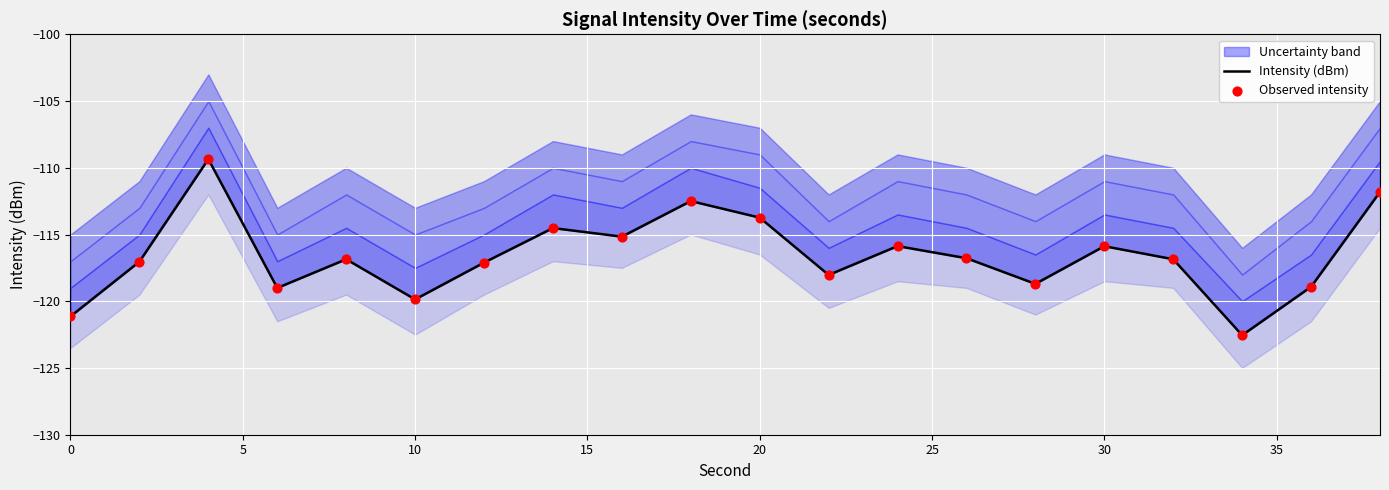

Which series has the largest Y range (max minus min)?

Intensity (dBm)